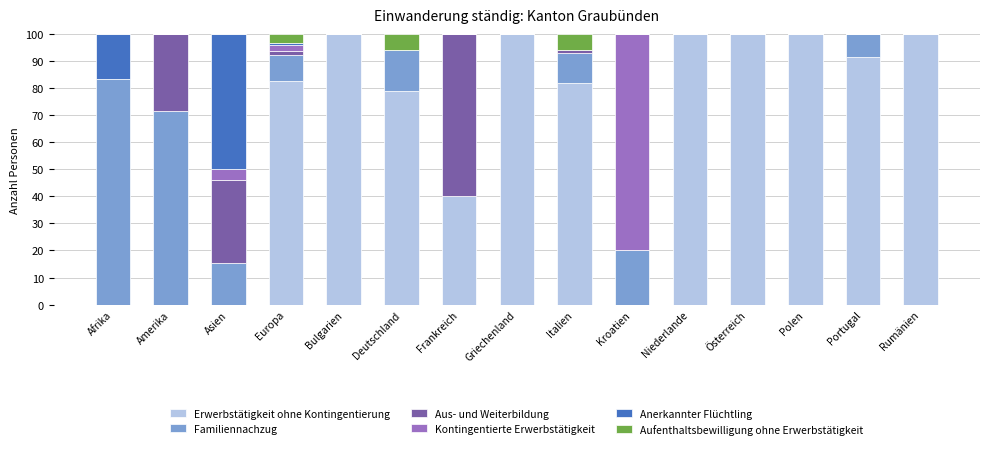

True or false: Erwerbstätigkeit ohne Kontingentierung has a value of 100.0 at Österreich.

True